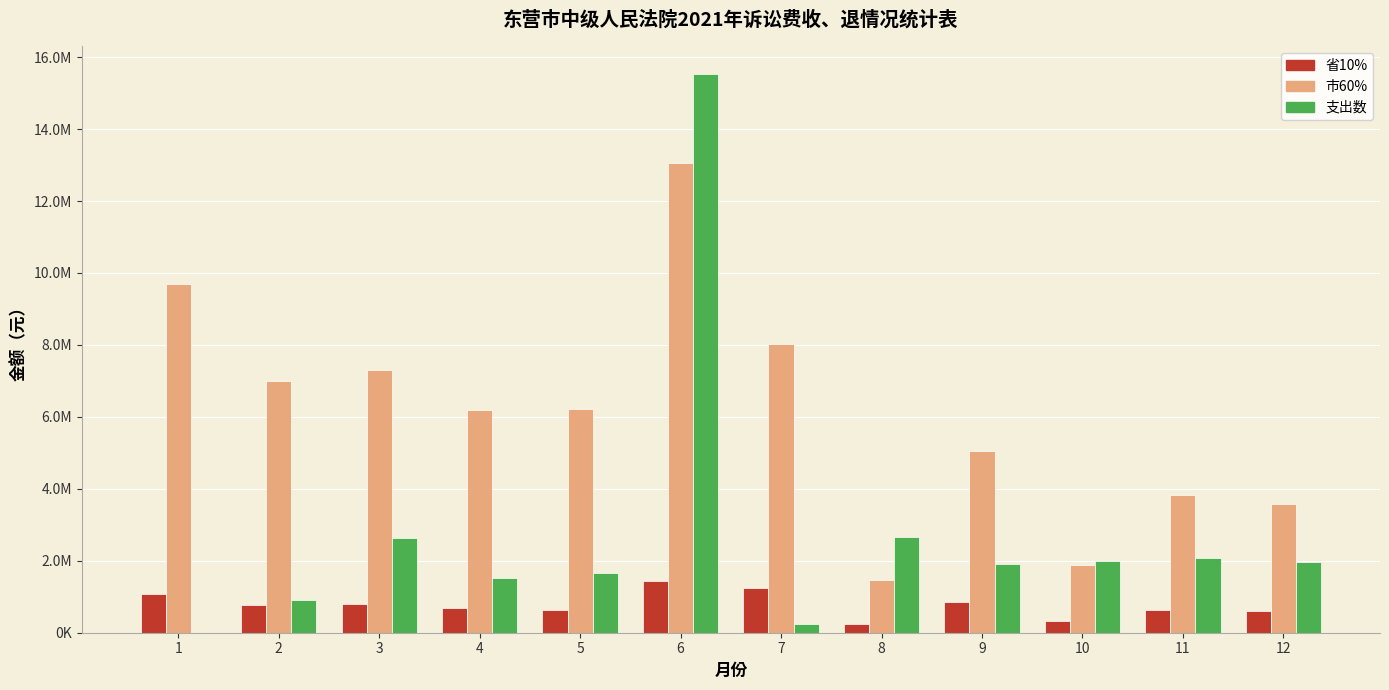

List the series in order of their peak value, highest first.

支出数, 市60%, 省10%